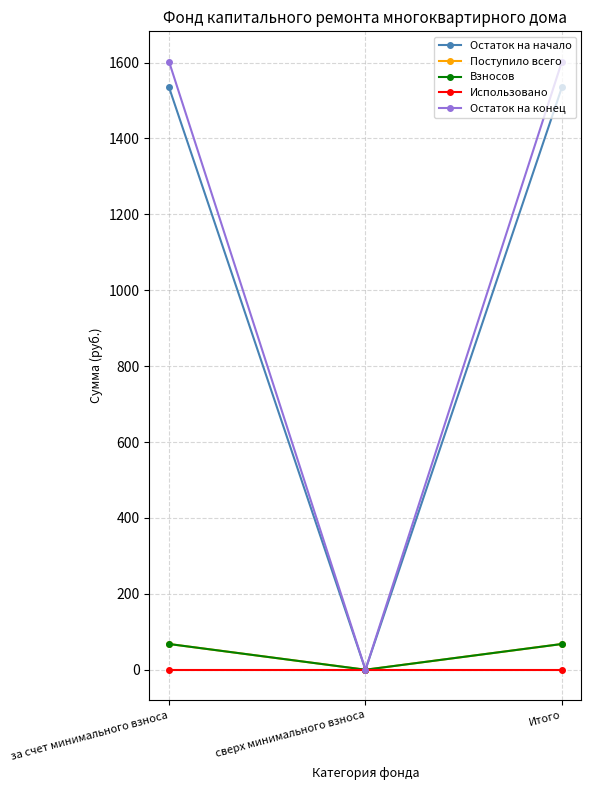

Reading left to right, extract all data points from this chart.

Остаток на начало: за счет минимального взноса=1534.5	сверх минимального взноса=0.0	Итого=1534.5
Поступило всего: за счет минимального взноса=67.8	сверх минимального взноса=0.0	Итого=67.8
Взносов: за счет минимального взноса=67.8	сверх минимального взноса=0.0	Итого=67.8
Использовано: за счет минимального взноса=0.0	сверх минимального взноса=0.0	Итого=0.0
Остаток на конец: за счет минимального взноса=1602.3	сверх минимального взноса=0.0	Итого=1602.3